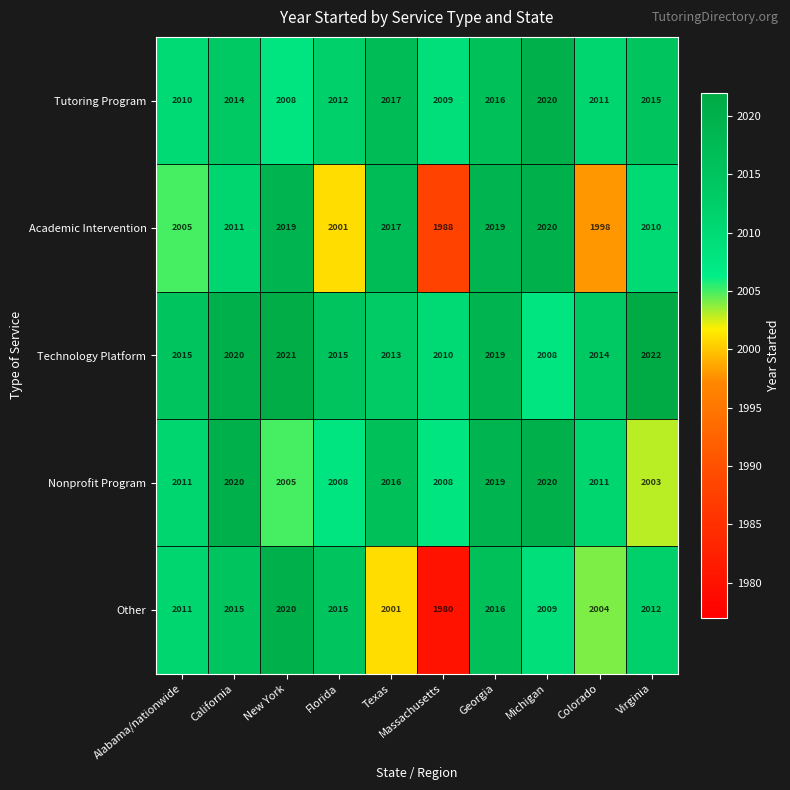

The value of Other at Georgia is 2016. True or false?

True